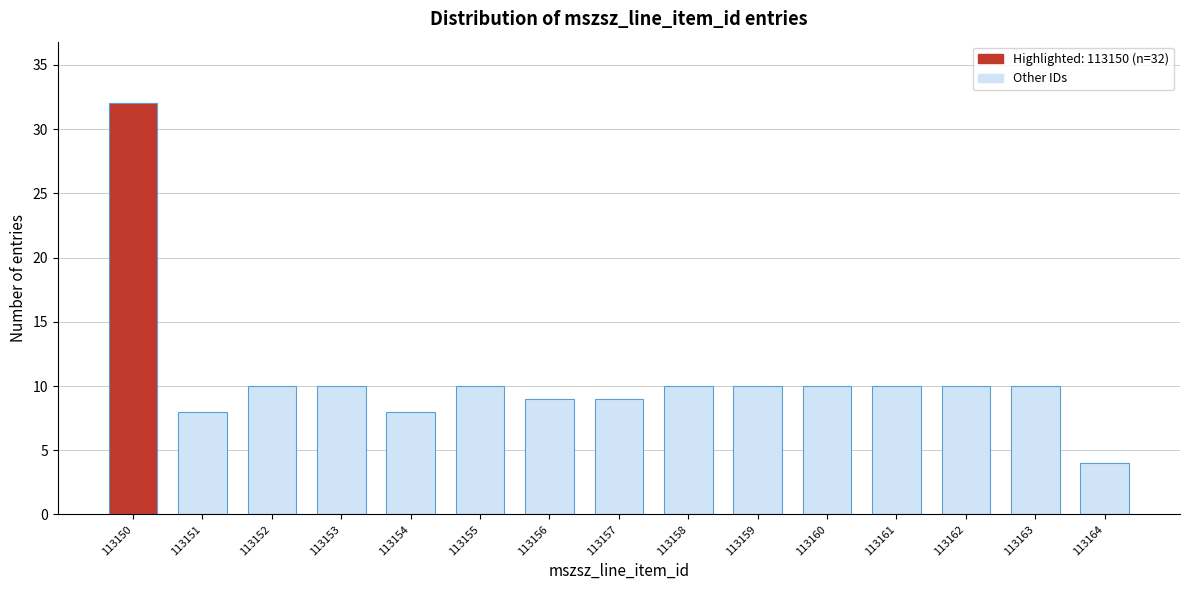

Reading left to right, list all the values displayed in this chart.

113150=32	113151=8	113152=10	113153=10	113154=8	113155=10	113156=9	113157=9	113158=10	113159=10	113160=10	113161=10	113162=10	113163=10	113164=4